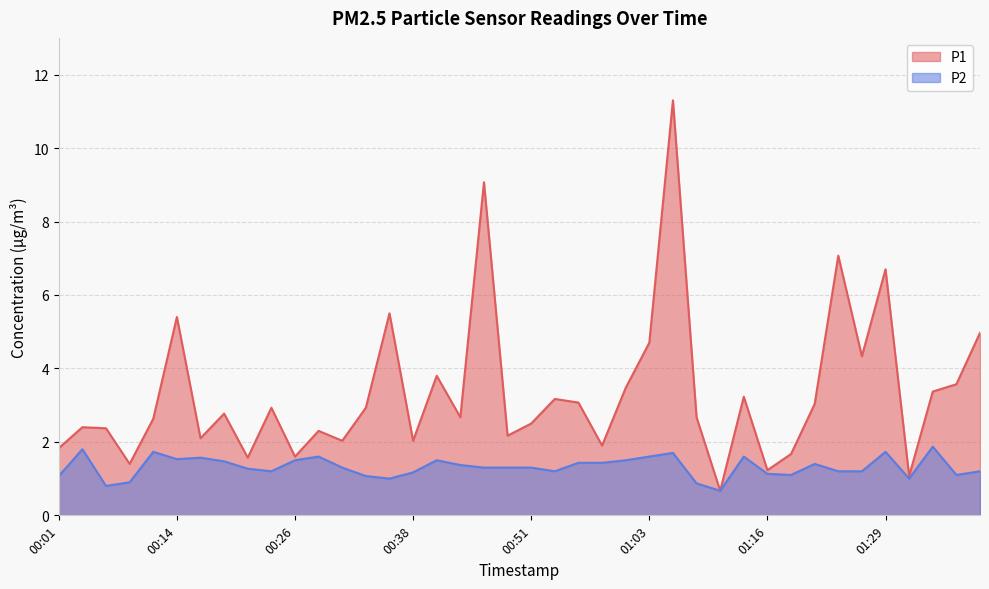

What is the smallest value displayed?

0.7